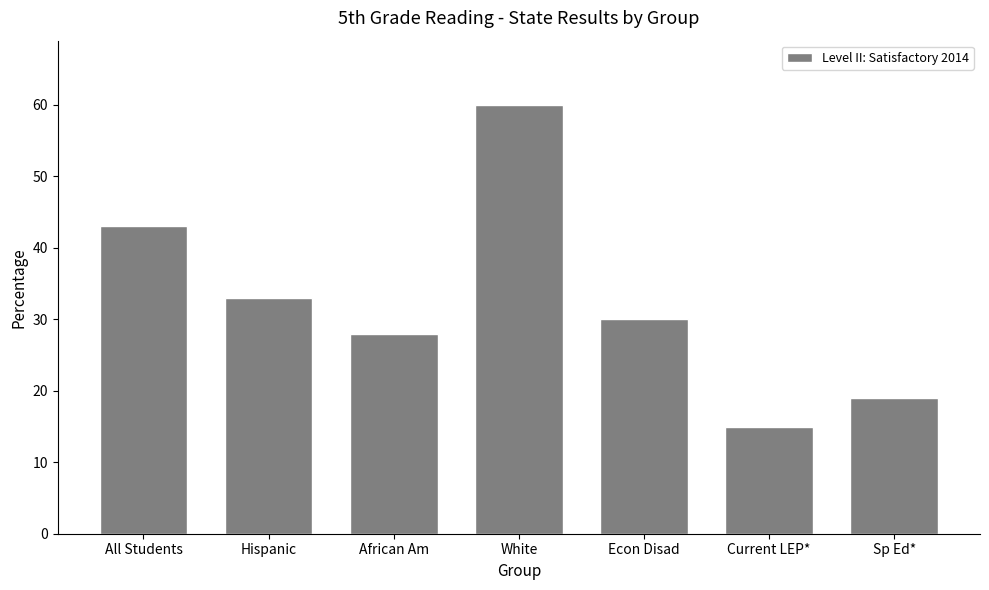

What is the label of the 5th bar from the right?

African Am